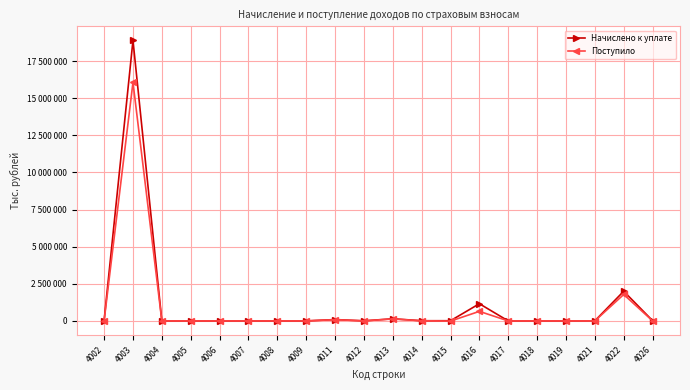

What are all the series names shown in the legend?

Начислено к уплате, Поступило